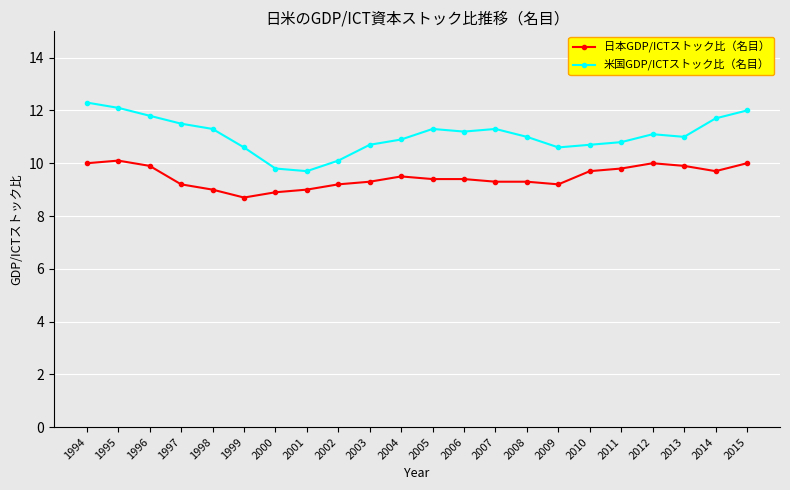

What is the spread (max minus min) of values at 2011?

1.0